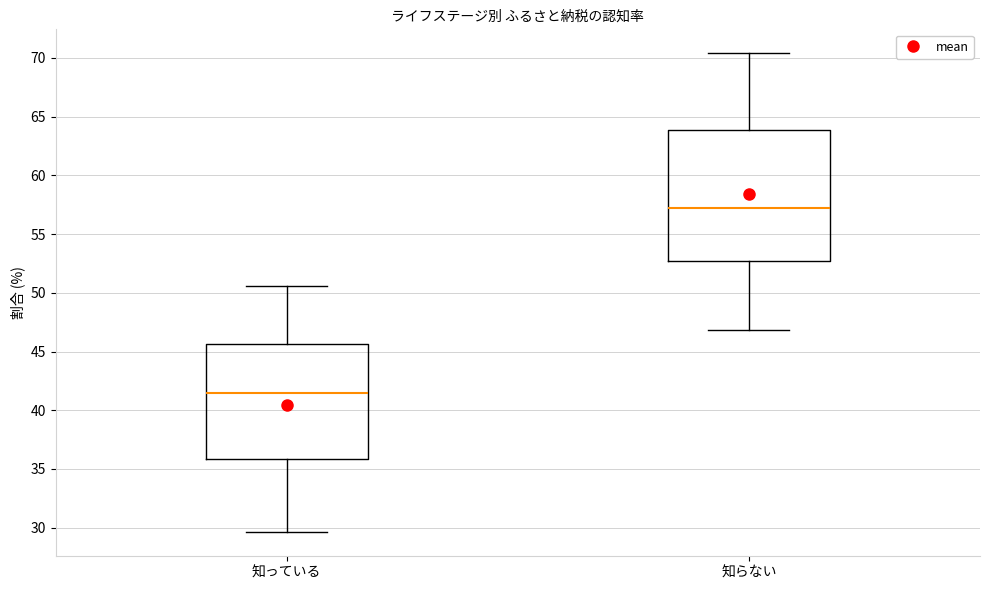

Where does the lower whisker of the box for 知らない end on the y-axis? The values are not printed on the chart, so give them approximately, as read against the axis.

47.0